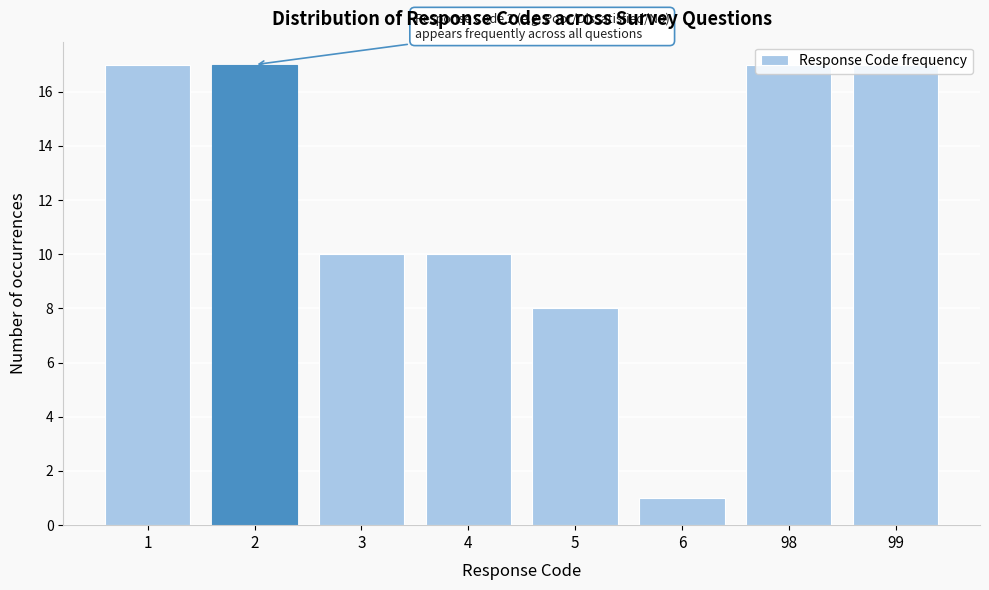

What is the value of the 4th bar from the left?

10